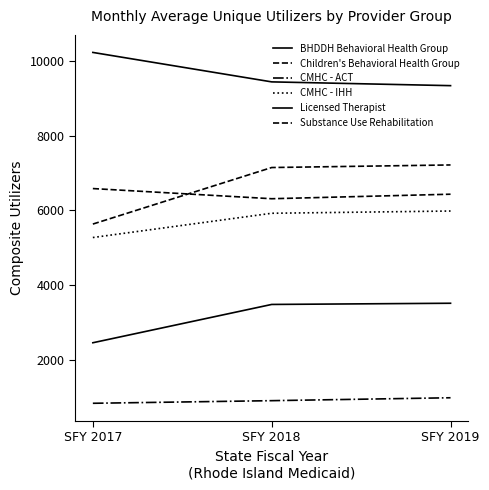

How many distinct data groups are displayed?

6